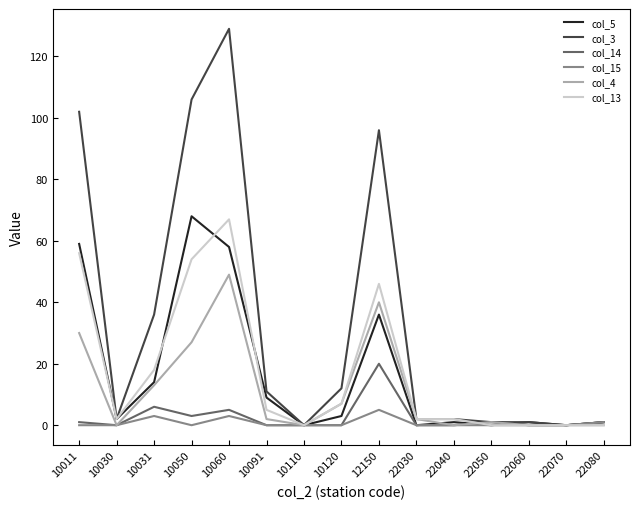

What is the total value across all series at 12150?

243